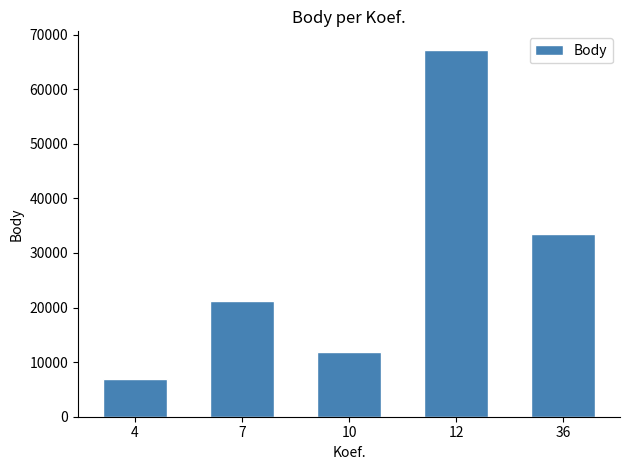

What is the change in value from 4 to 10?

+4906